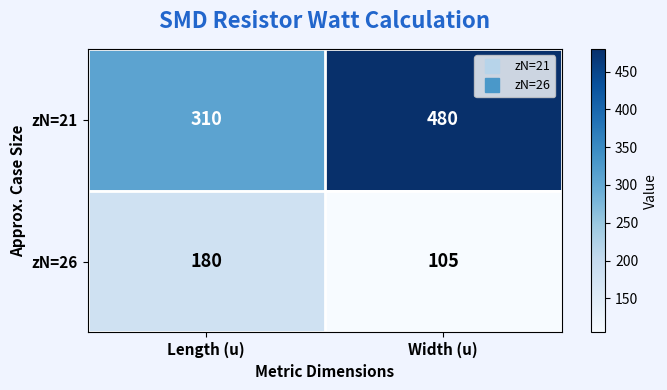

What is the maximum value shown in the chart?

480